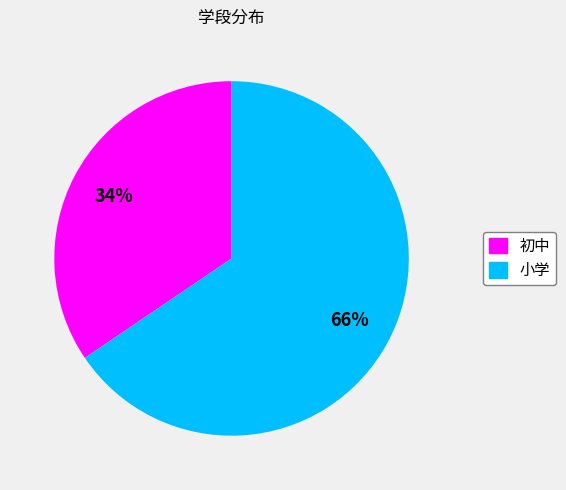

To the nearest percent, what portion does 初中 represent?

34%